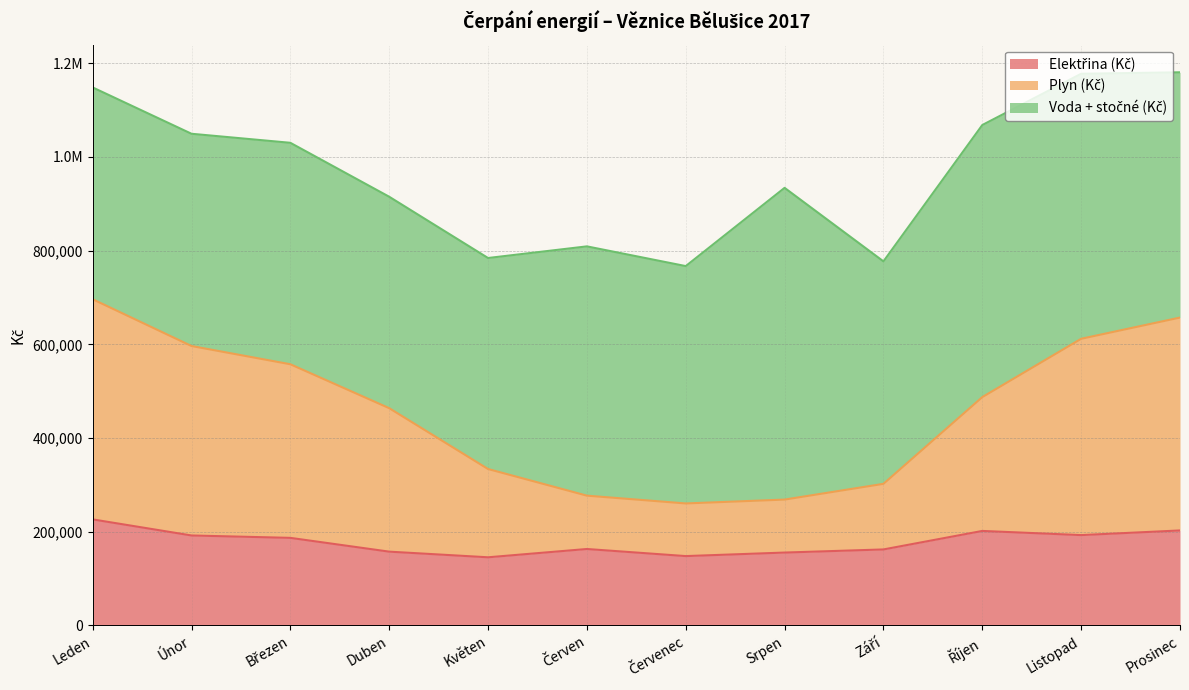

True or false: Elektřina (Kč) has a value of 72937.0 at Prosinec.

False